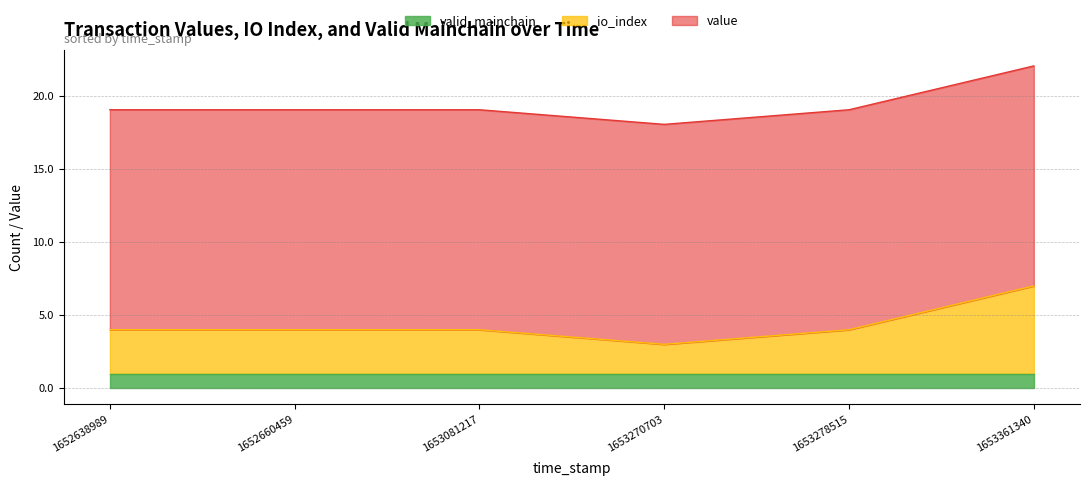

Rank the categories by io_index value from lowest to highest.

1653270703, 1652638989, 1652660459, 1653081217, 1653278515, 1653361340